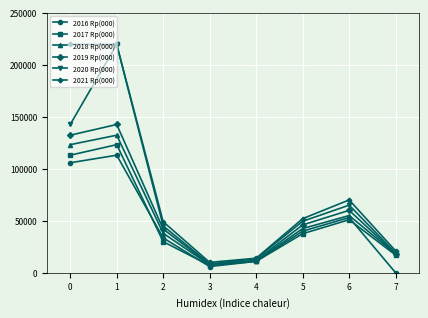

What is the difference between the 2018 Rp(000) values at 5 and 4?

31000